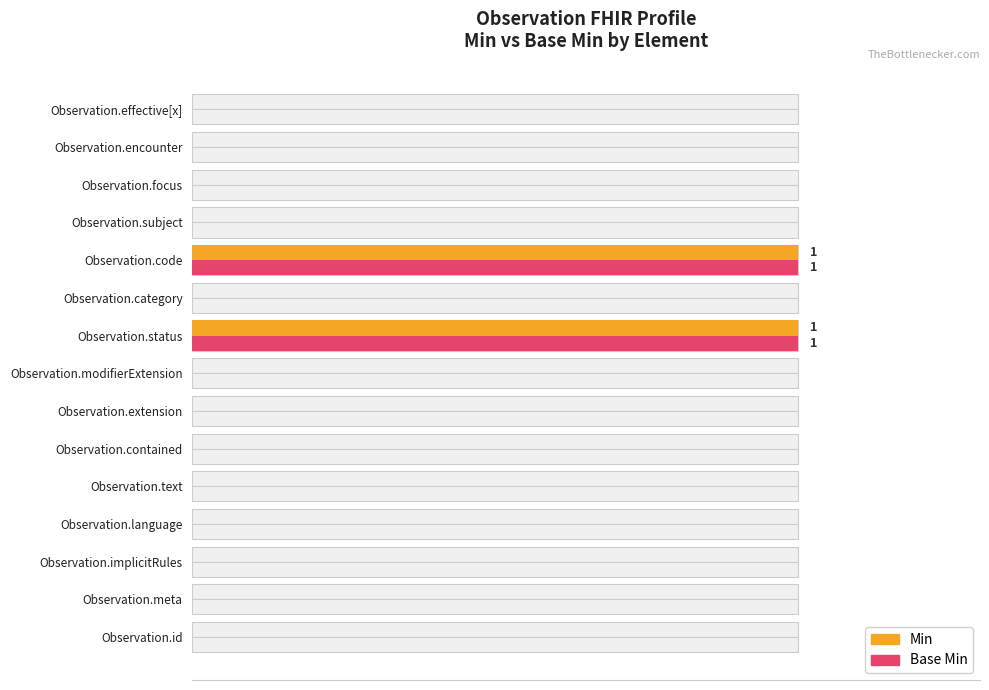

Which series has the largest range (max minus min)?

Min